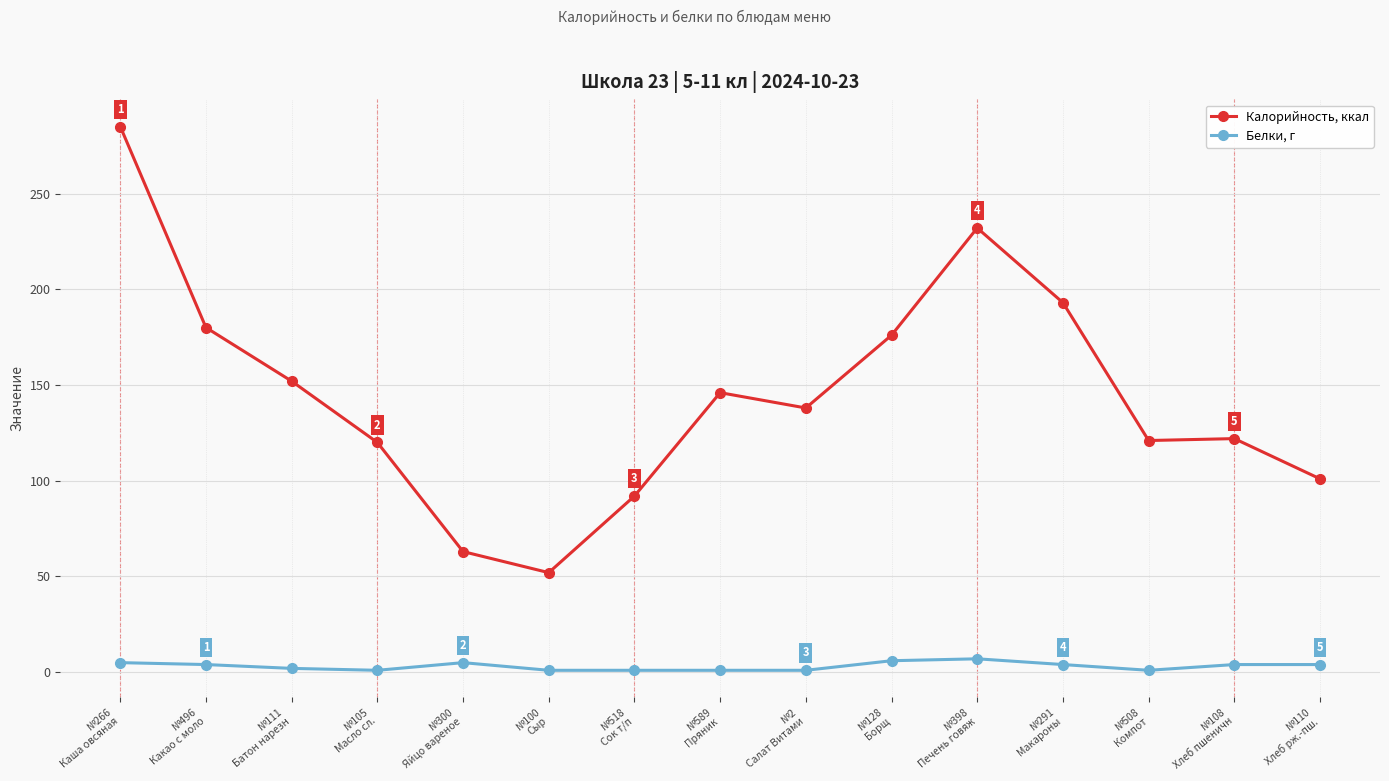

What is the difference between the maximum and second lowest values in the Калорийность, ккал series?

222